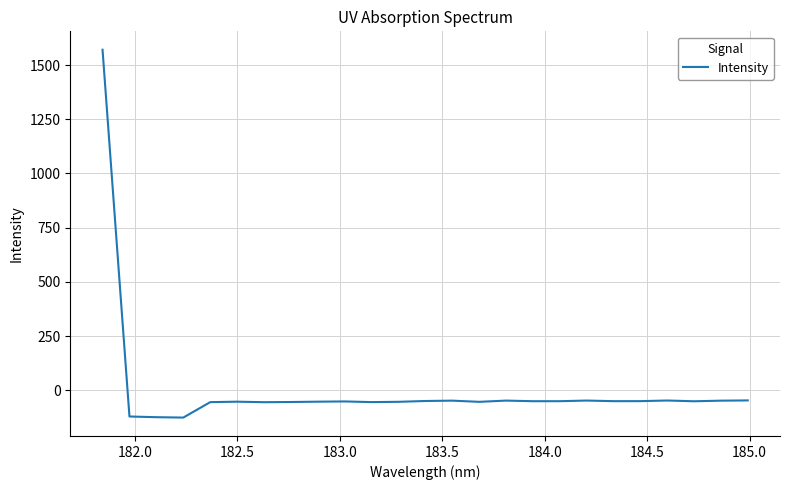

What is the greatest value displayed?

1571.0